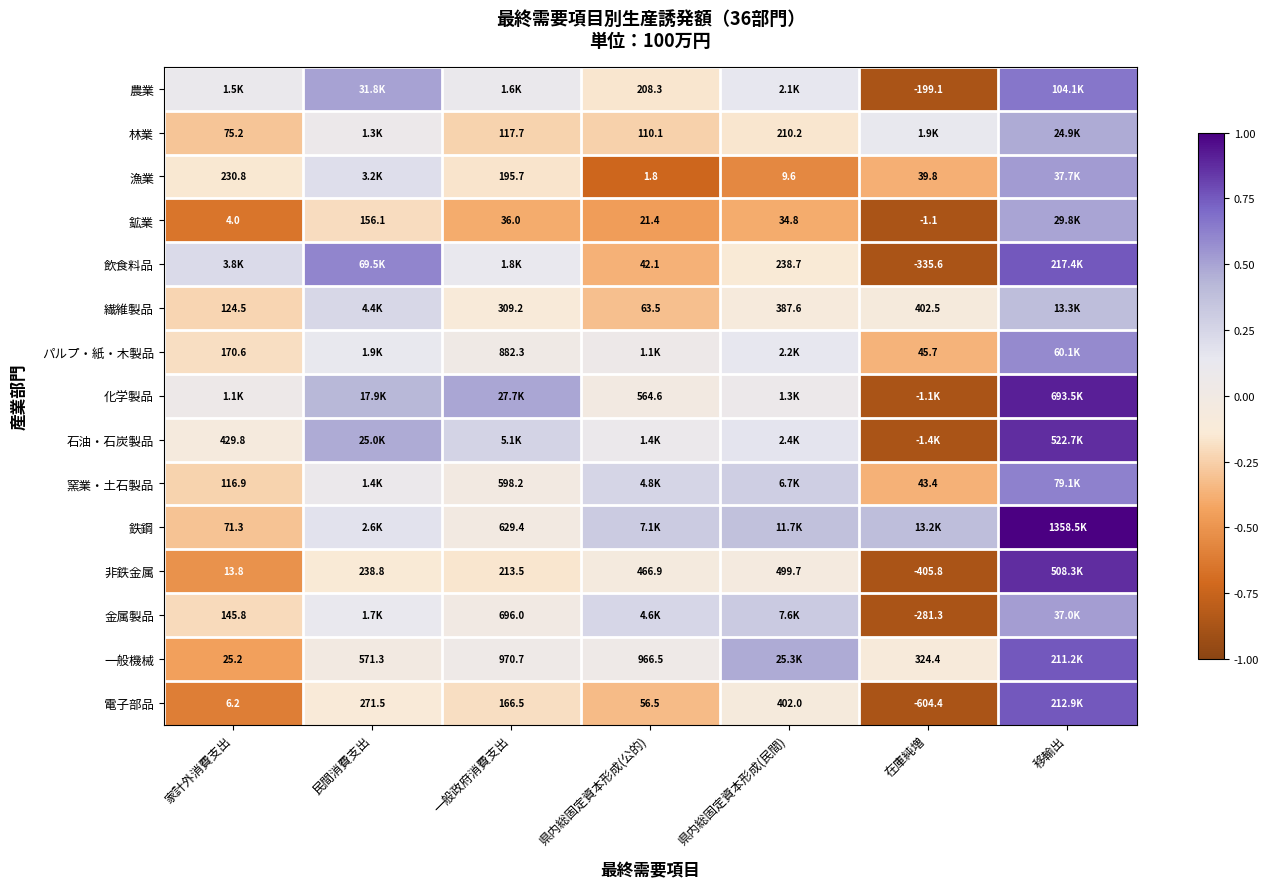

Rank the categories by パルプ・紙・木製品 value from lowest to highest.

在庫純増, 家計外消費支出, 一般政府消費支出, 県内総固定資本形成(公的), 民間消費支出, 県内総固定資本形成(民間), 移輸出